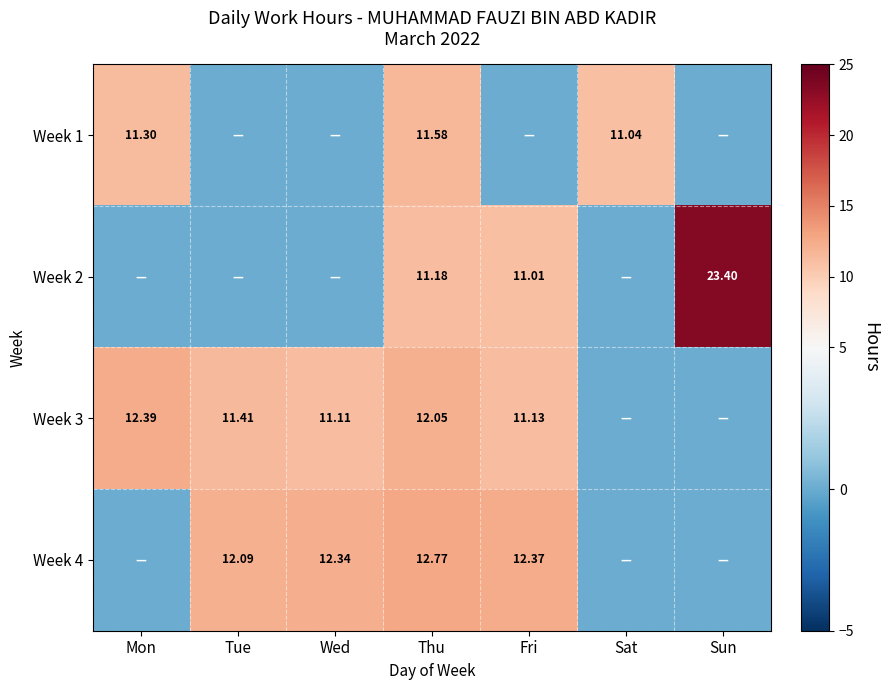

Read the Week 4 value at Tue.

12.1